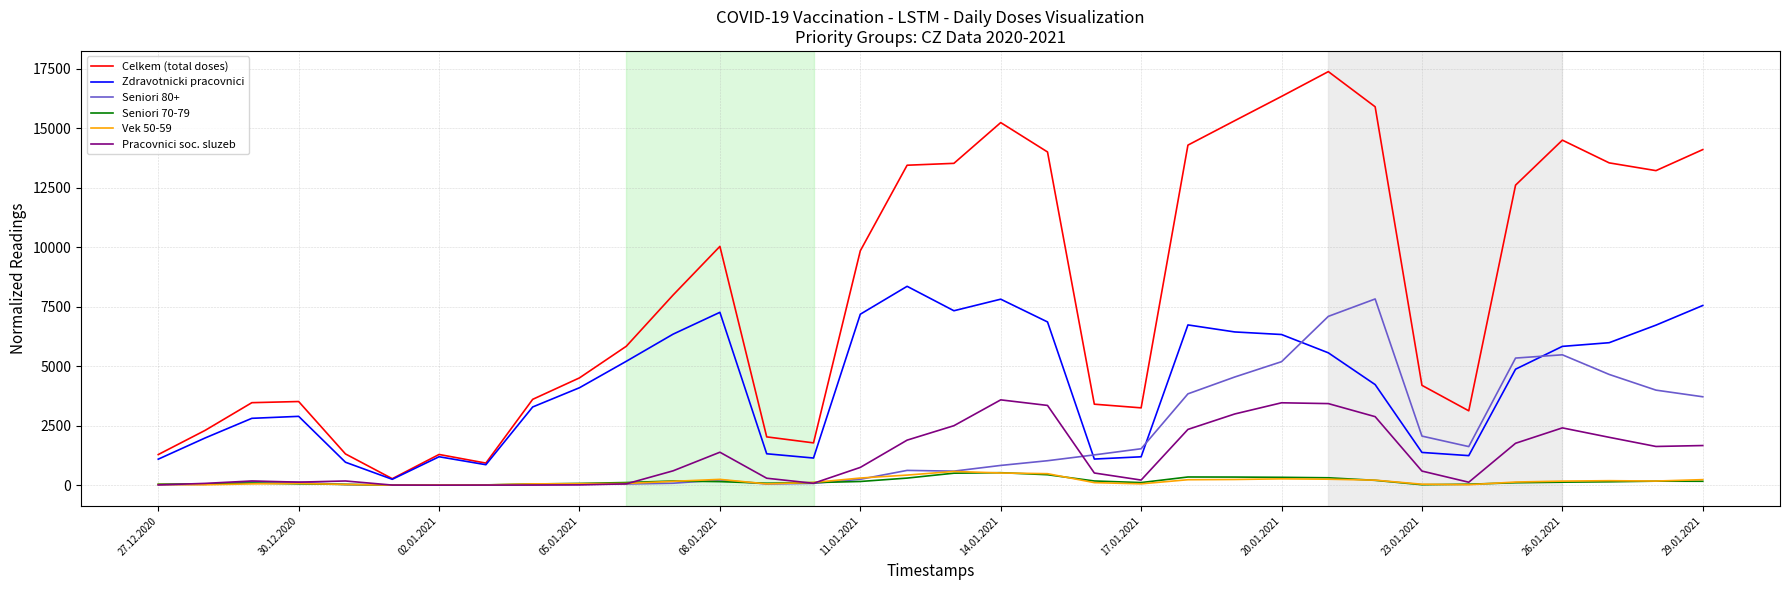

Which series has the largest total across all categories?

Celkem (total doses)